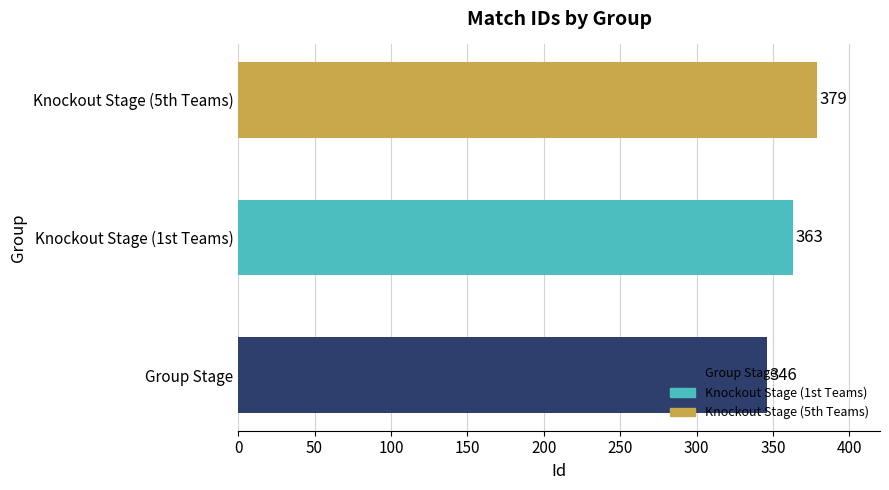

What is the minimum value shown in the chart?

346